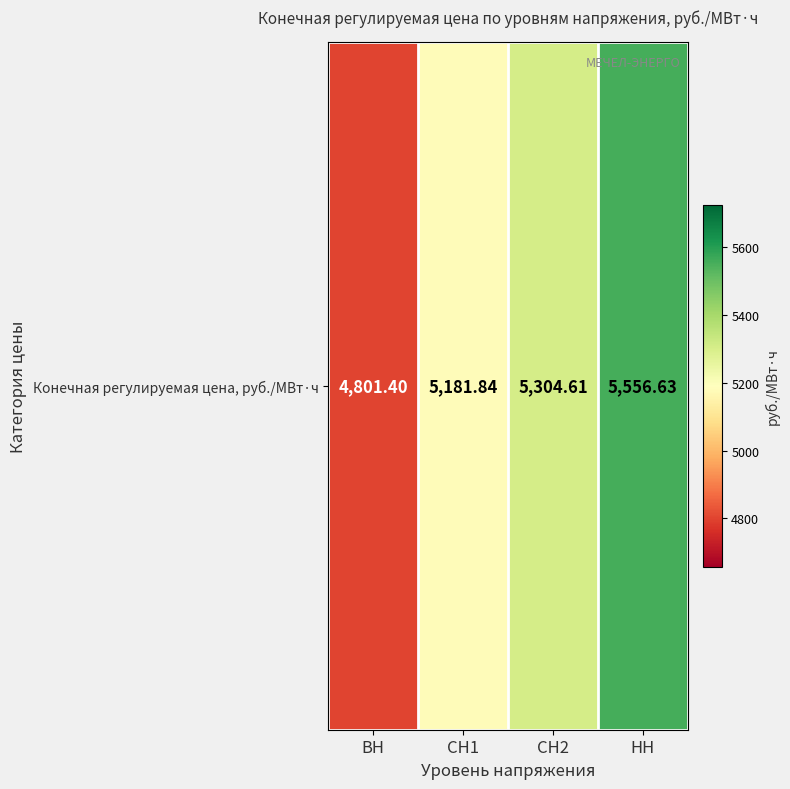

What is the average value?

5211.1